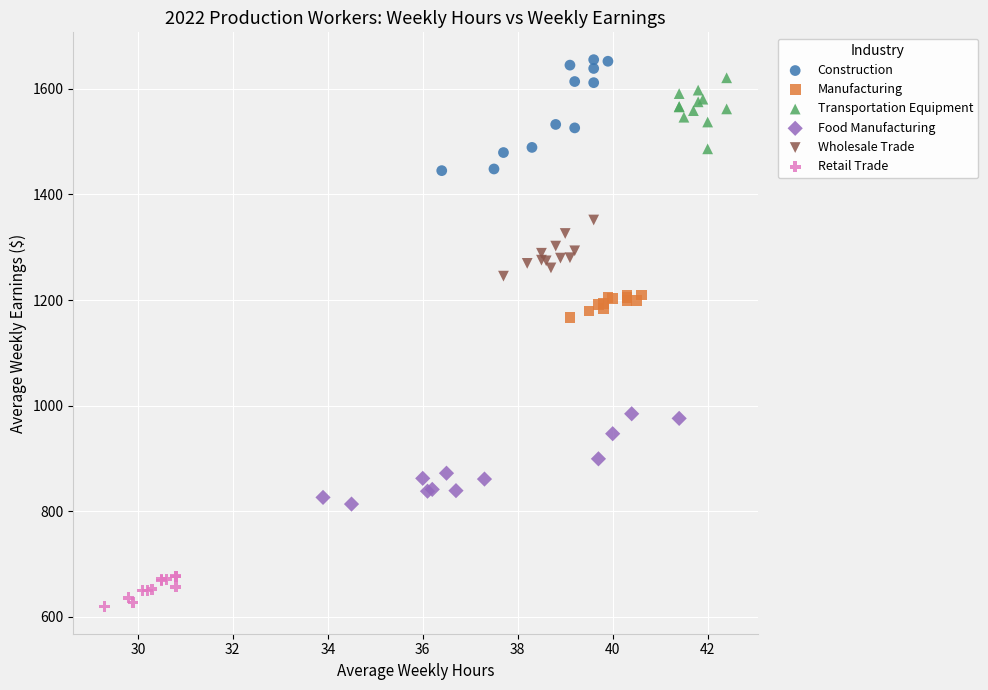

Which series reaches the minimum Y coordinate?

Retail Trade